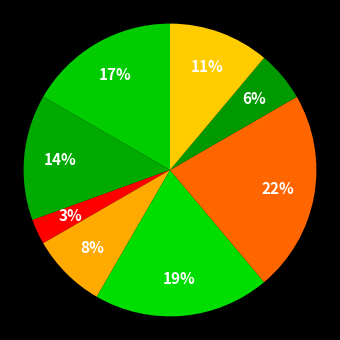

To the nearest percent, what is the difference between the largest and smallest slice percentages?

19%